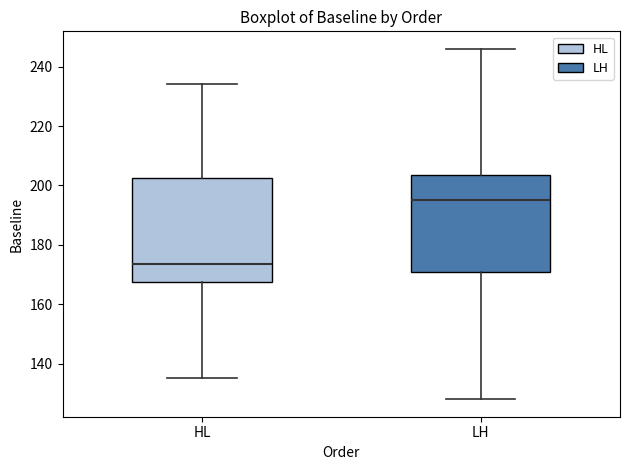

Reading left to right, transcribe this box plot: for each box, give where its median line is, the range the box spans, and where its two whiskers end, as read against the y-axis. The values are not printed on the chart, so give them approximately, as read against the axis.

HL: median 174, box 168 to 202, whiskers 136 to 234
LH: median 196, box 170 to 204, whiskers 128 to 246